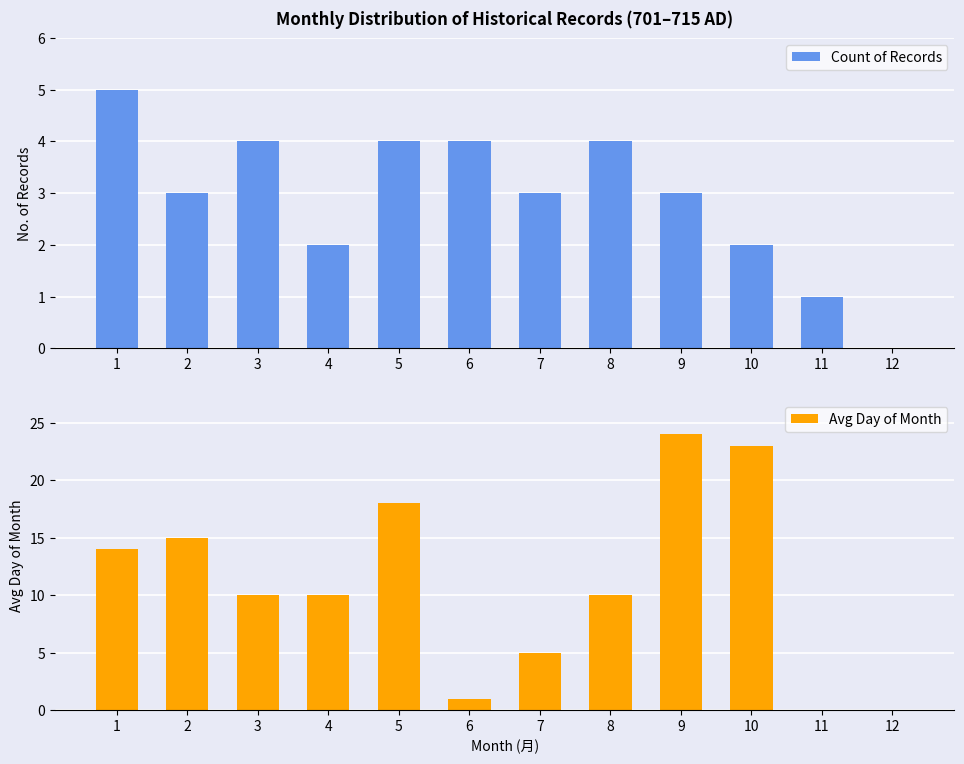

What is the value of the Count of Records bar at the 2nd from the left?

3